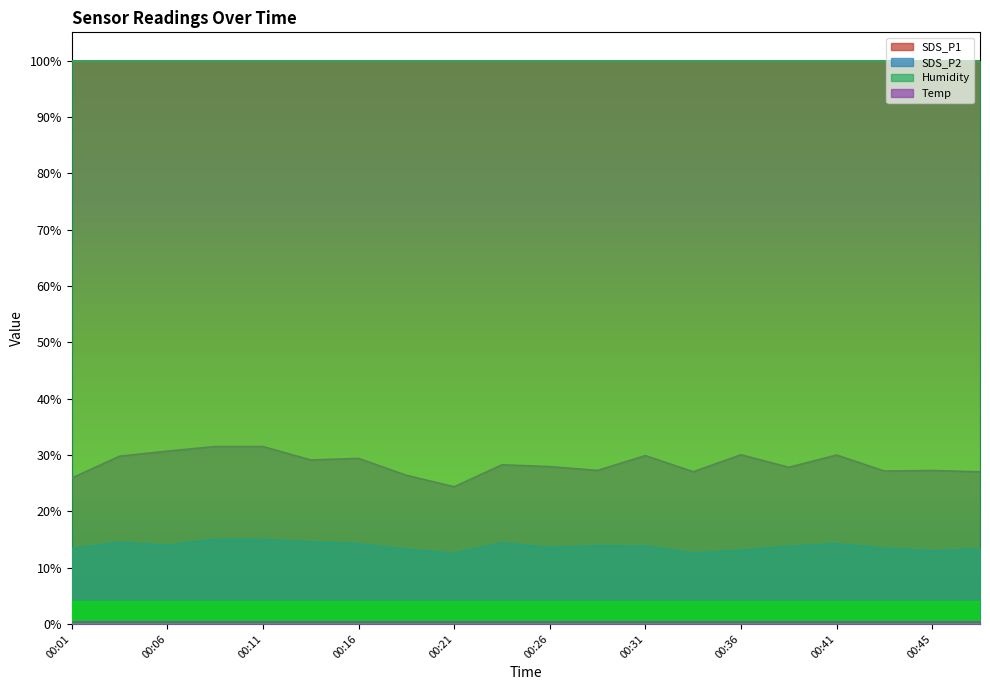

What is the smallest value displayed?

0.3